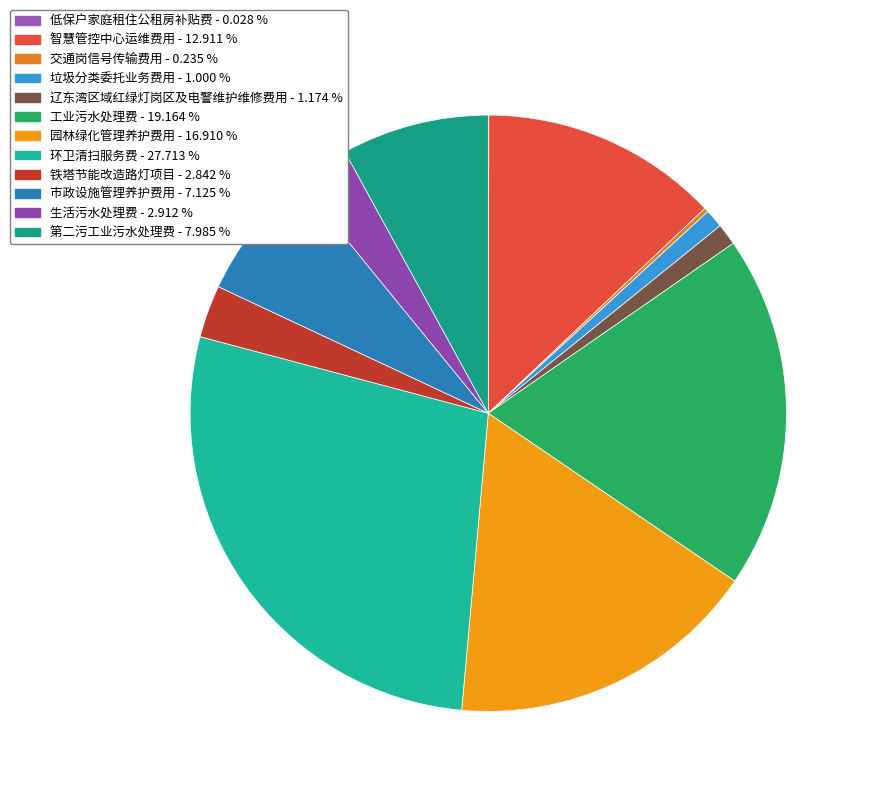

To the nearest percent, what is the difference between the 生活污水处理费 and 低保户家庭租住公租房补贴费 slice percentages?

3%